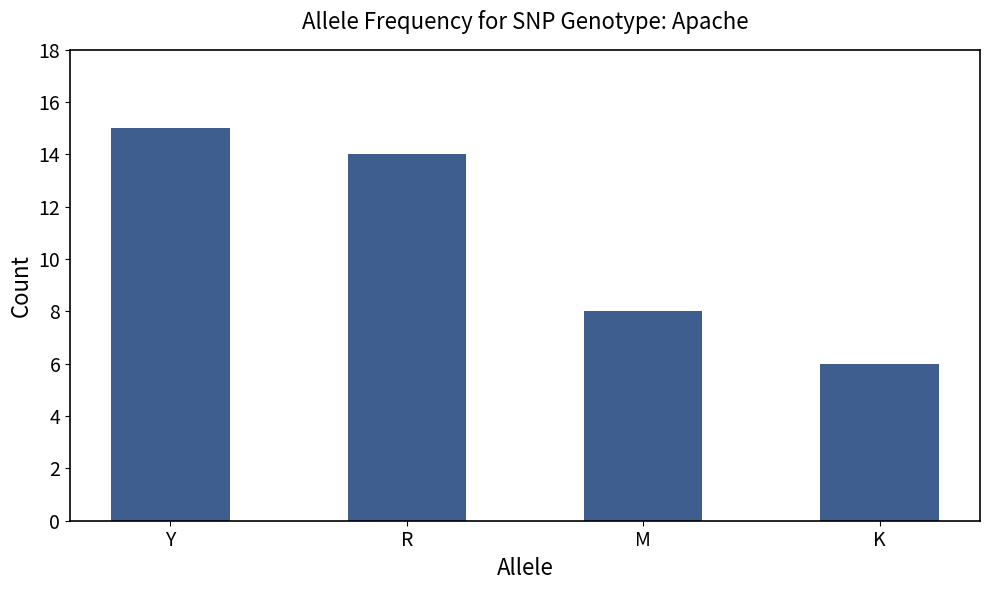

What is the maximum value shown in the chart?

15